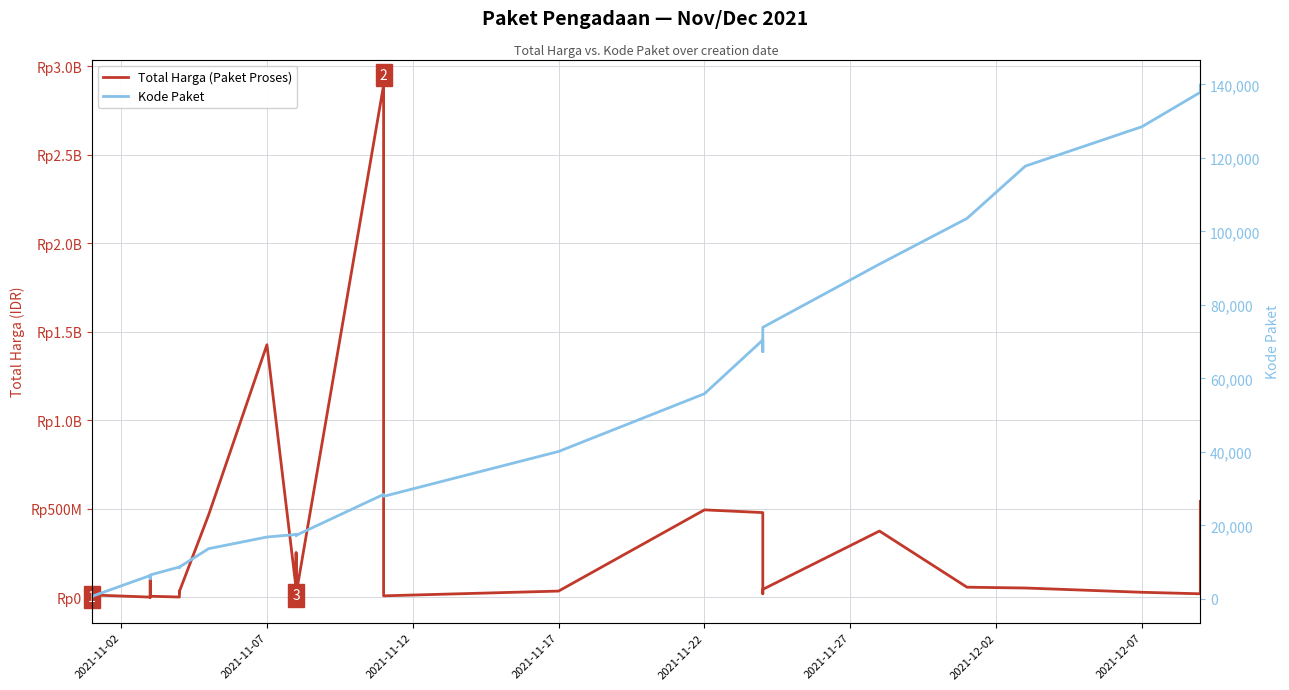

True or false: Total Harga (Paket Proses) and Kode Paket intersect in this chart.

False